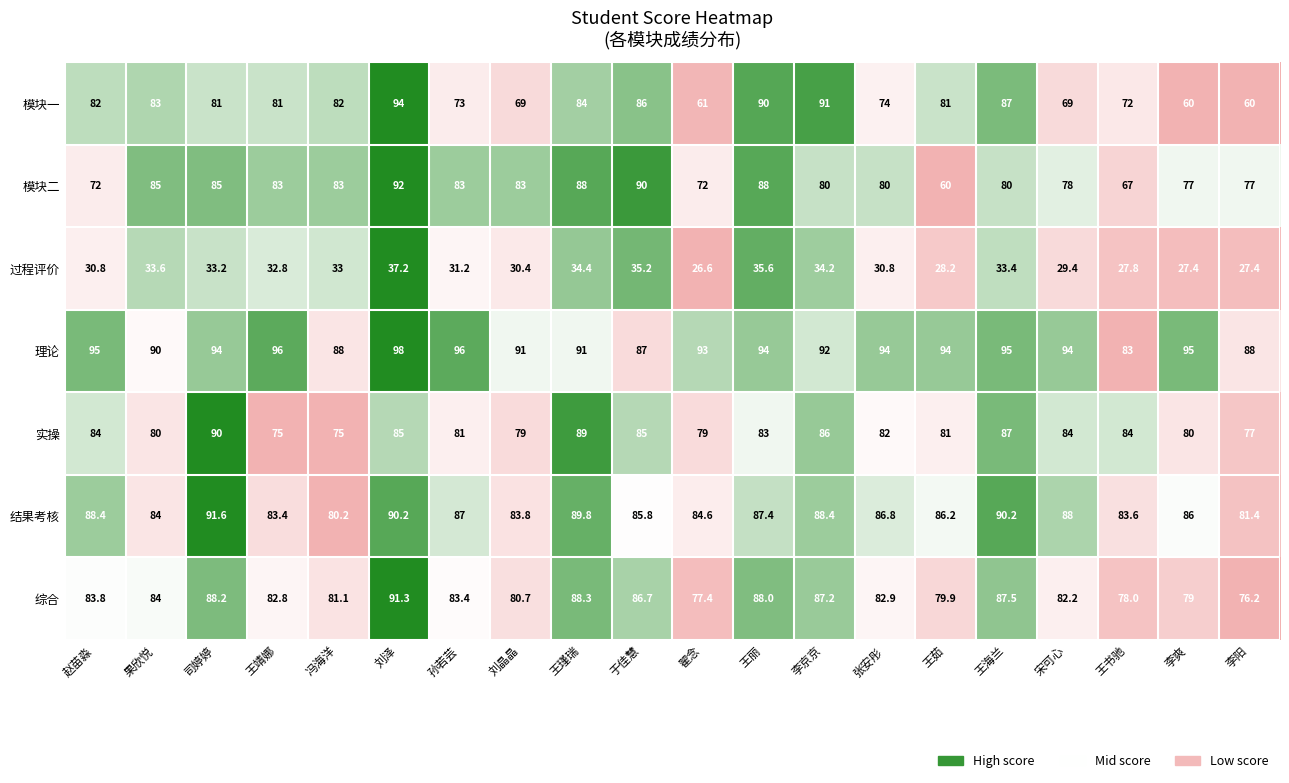

The value of 结果考核 at 冯海洋 is 80.2. True or false?

True